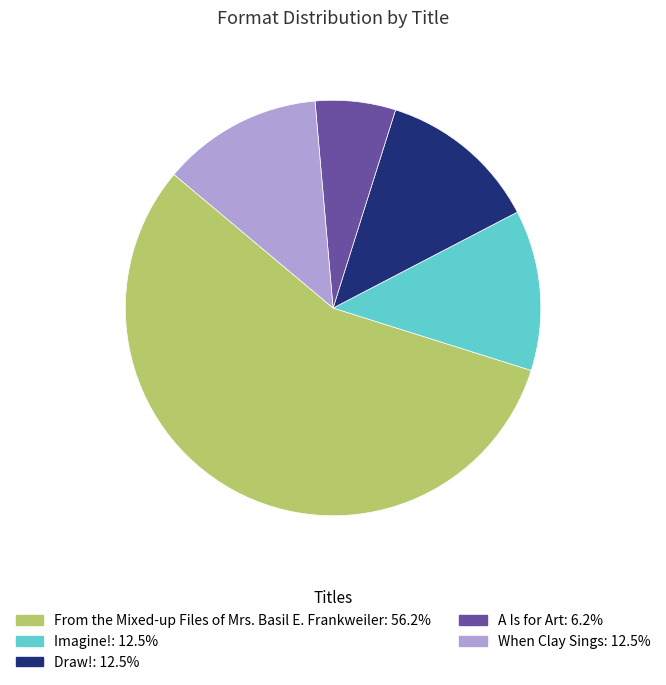

Approximately how many times larger is the value at A Is for Art compared to Draw!?

0.5